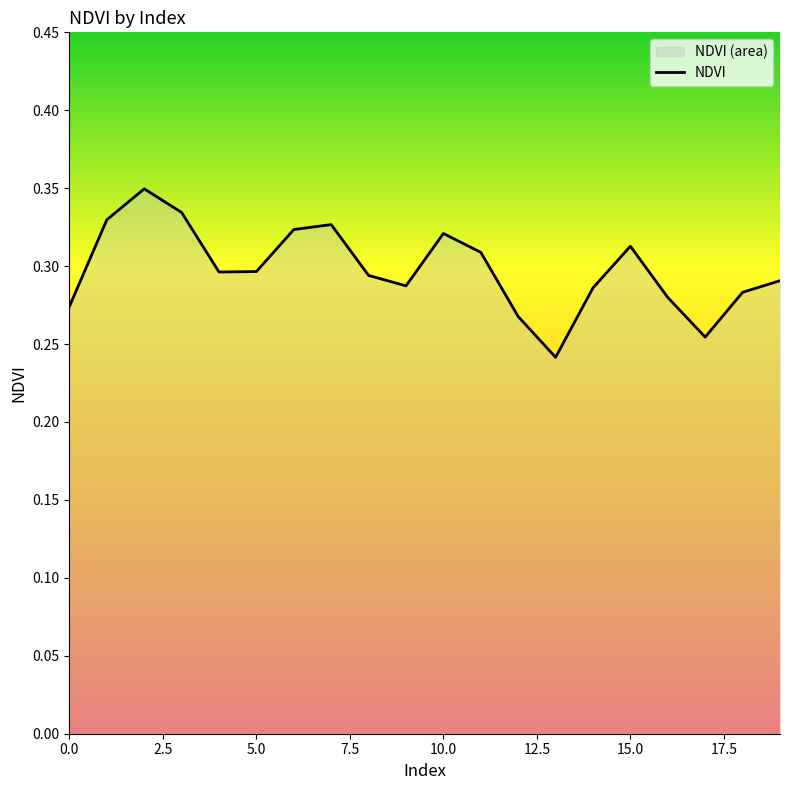

Where is the data nearest to the value 0?

13